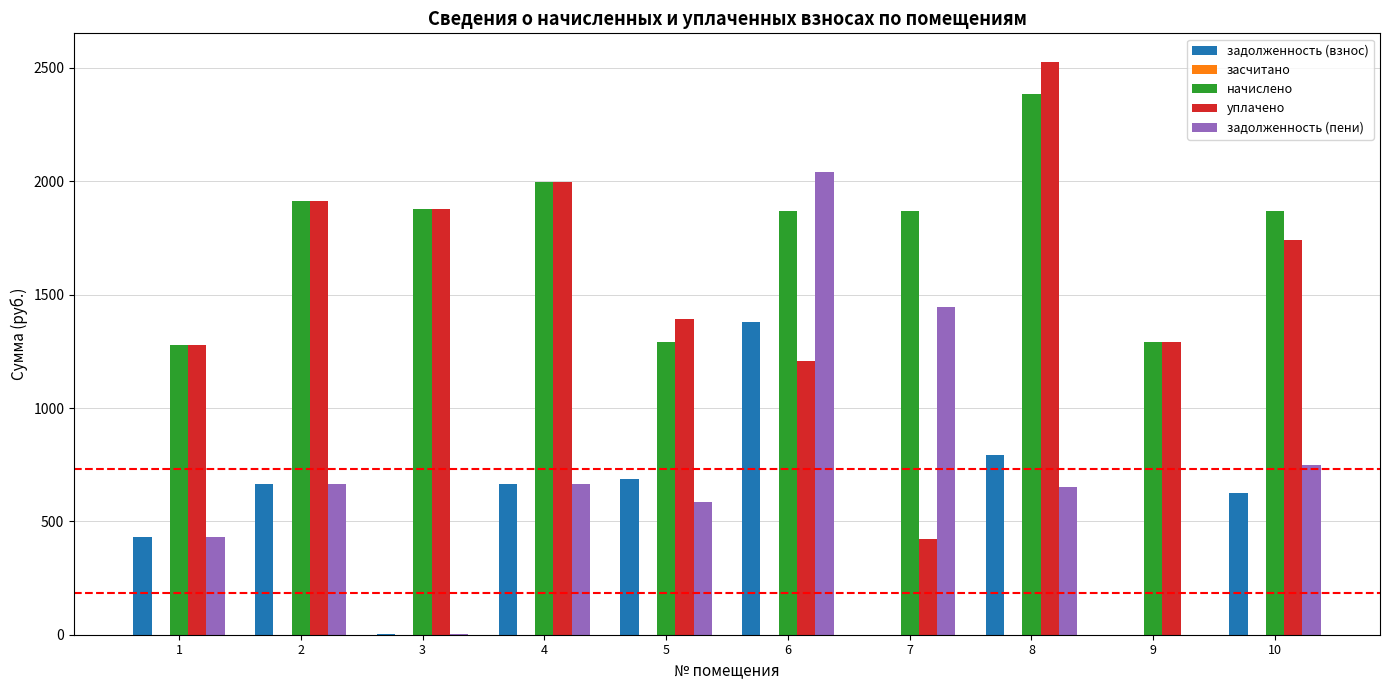

The начислено series shows 1161.2 at 2. True or false?

False